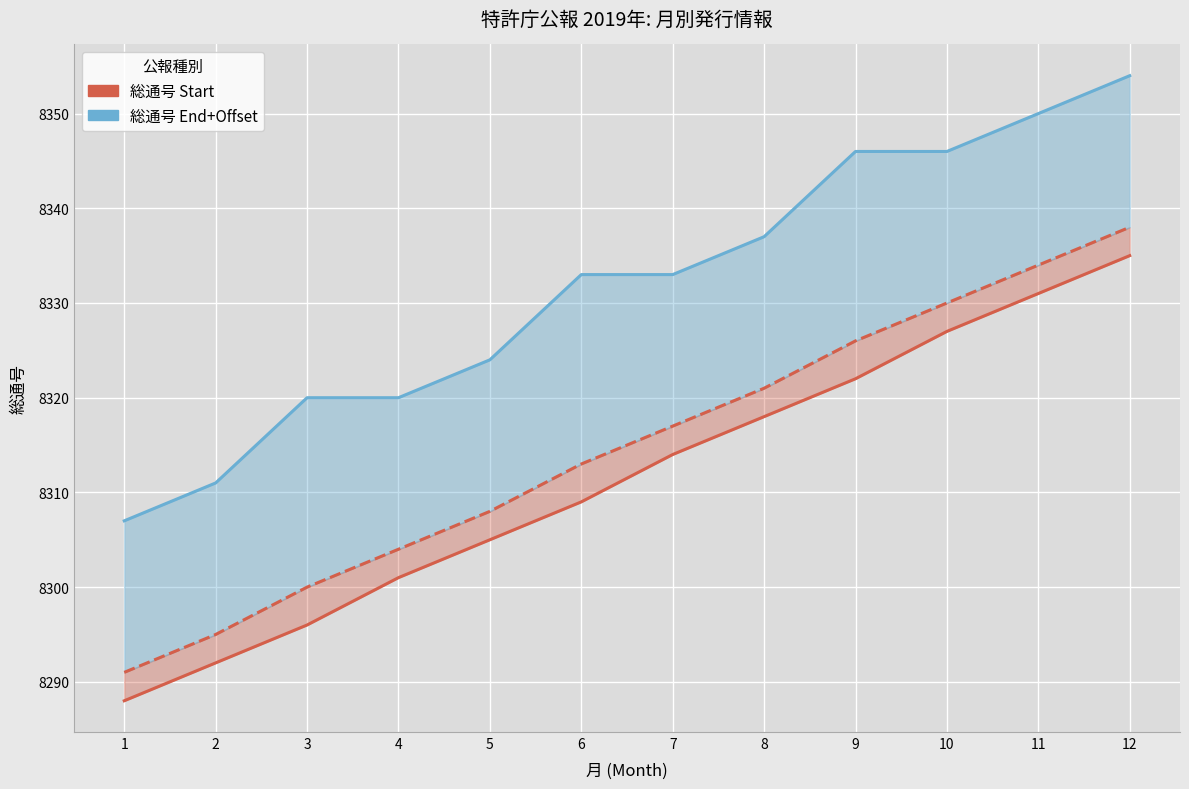

Which series changed the most between 6 and 10?

総通号 Start (年通号 Start)